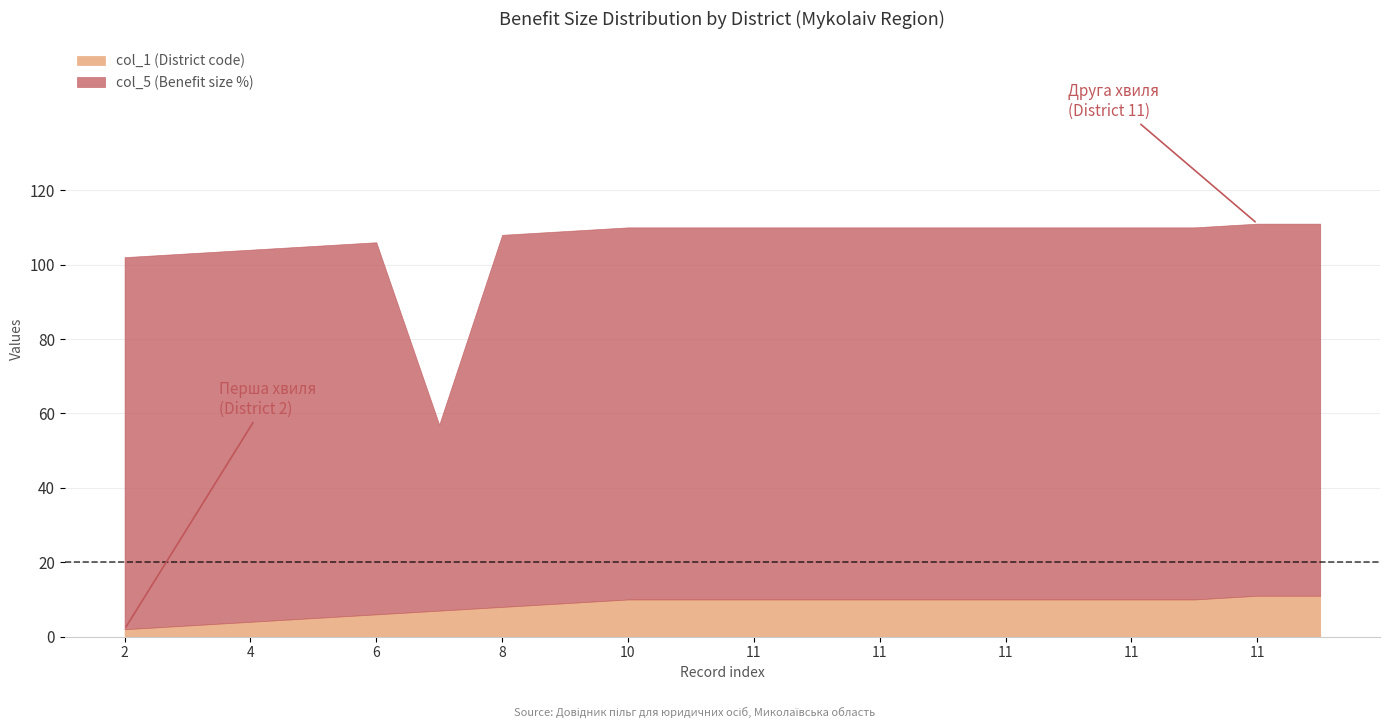

True or false: col_1 (District code) and col_5 (Benefit size %) cross at least once.

False